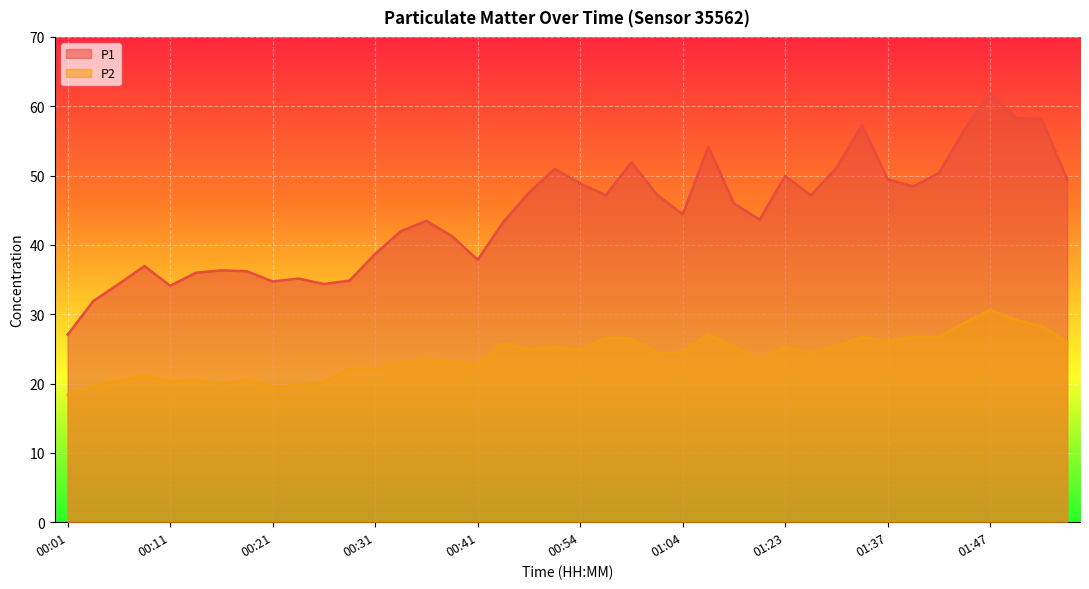

What is the minimum value for P2?

18.4